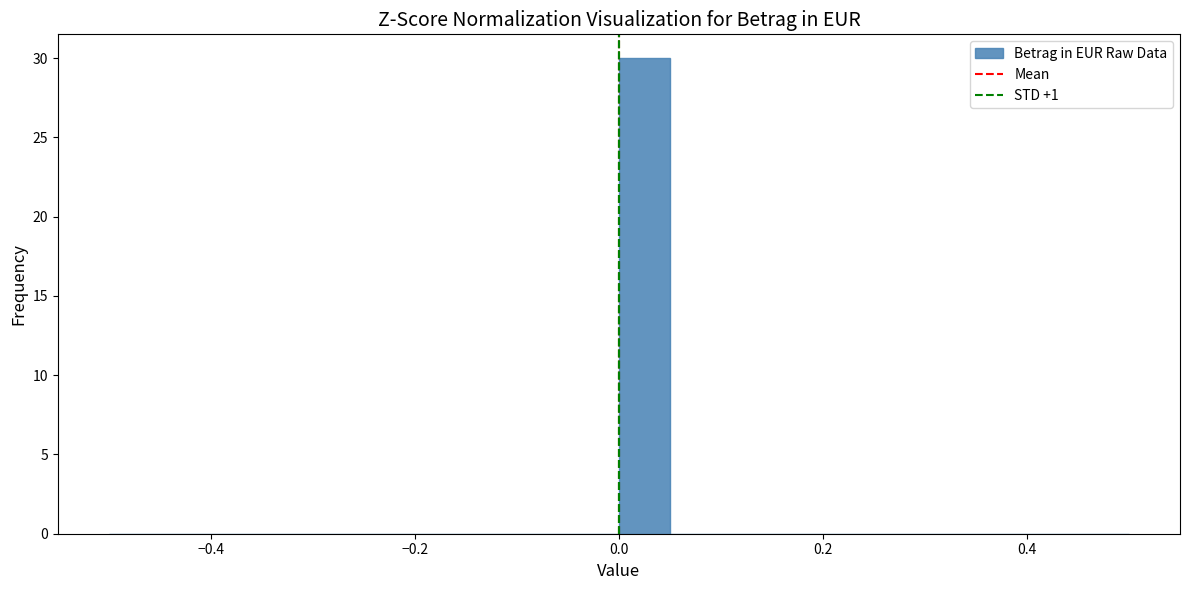

Read against the x-axis, roughly where is the centre of the tallest bar?

0.02